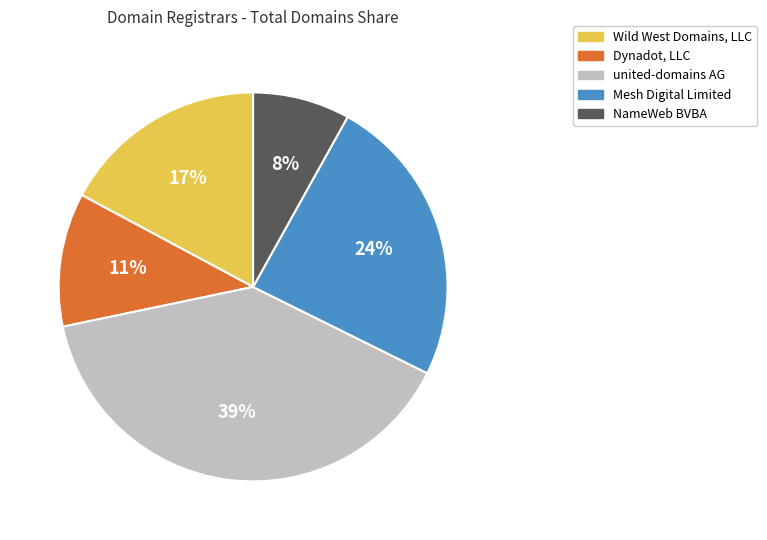

To the nearest percent, what is the difference between the largest and smallest slice percentages?

31%